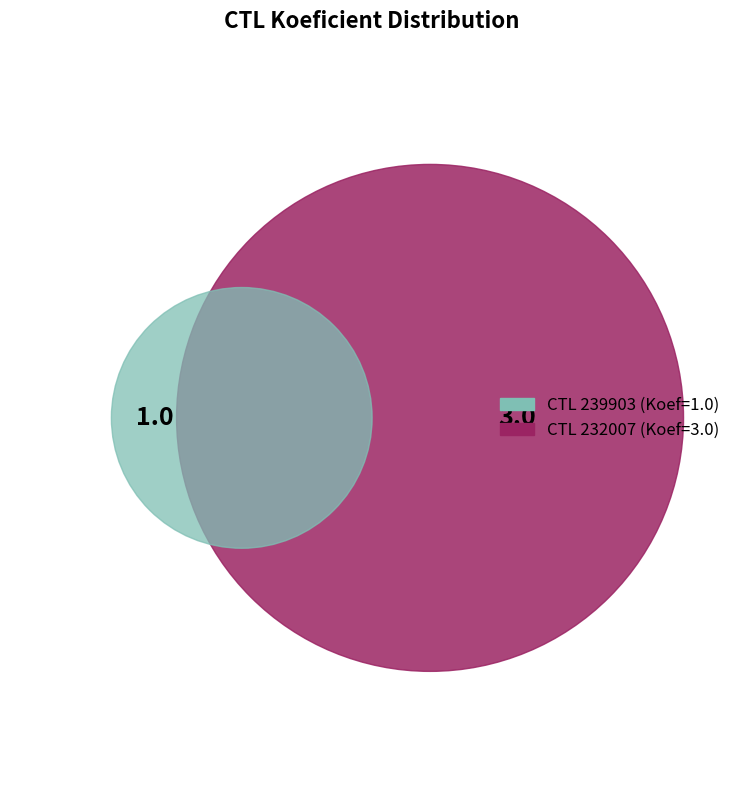

Combined, do 239903 and 232007 account for over 50%?

Yes